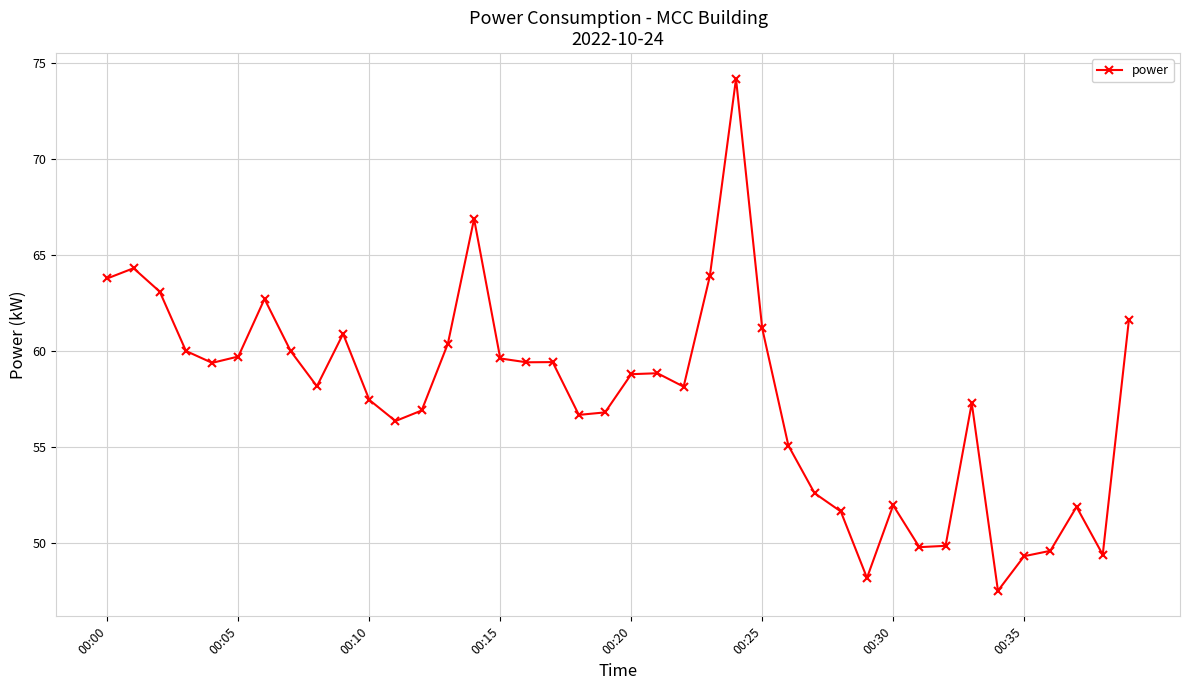

What is the difference between the second highest and minimum values?

19.4